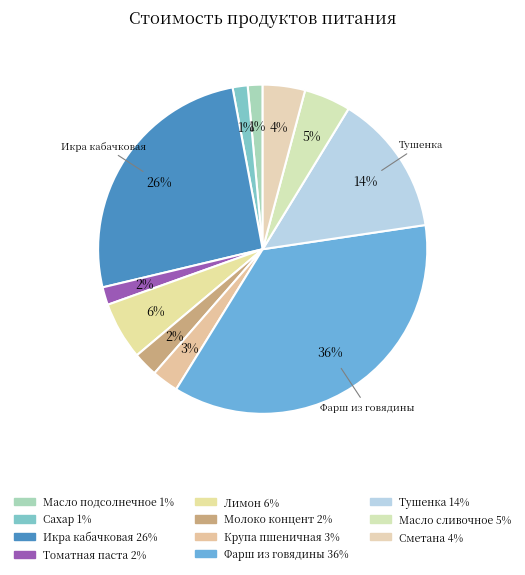

How many segments does this pie chart have?

11